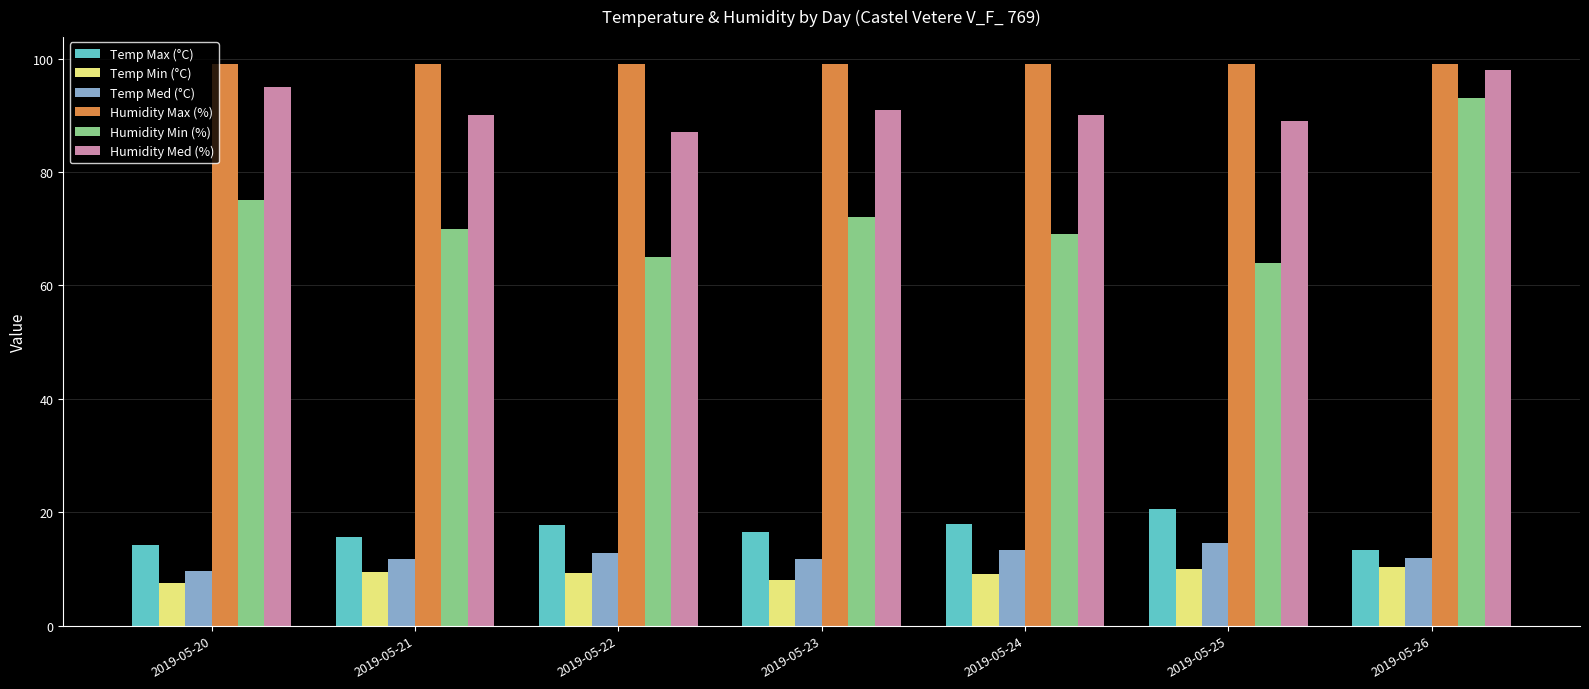

Is it true that Temp Med (°C) equals 7.4 at 2019-05-24?

False